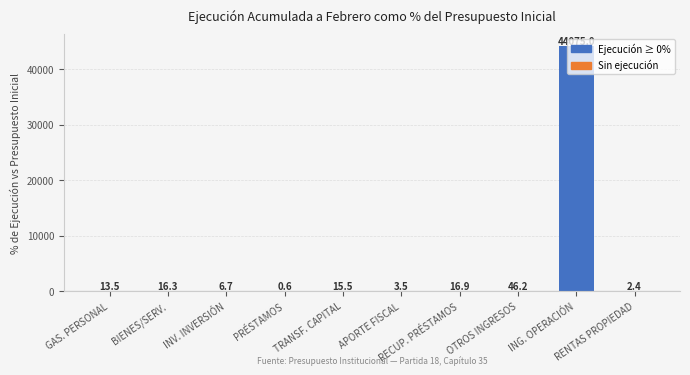

How many values exceed 15?

5